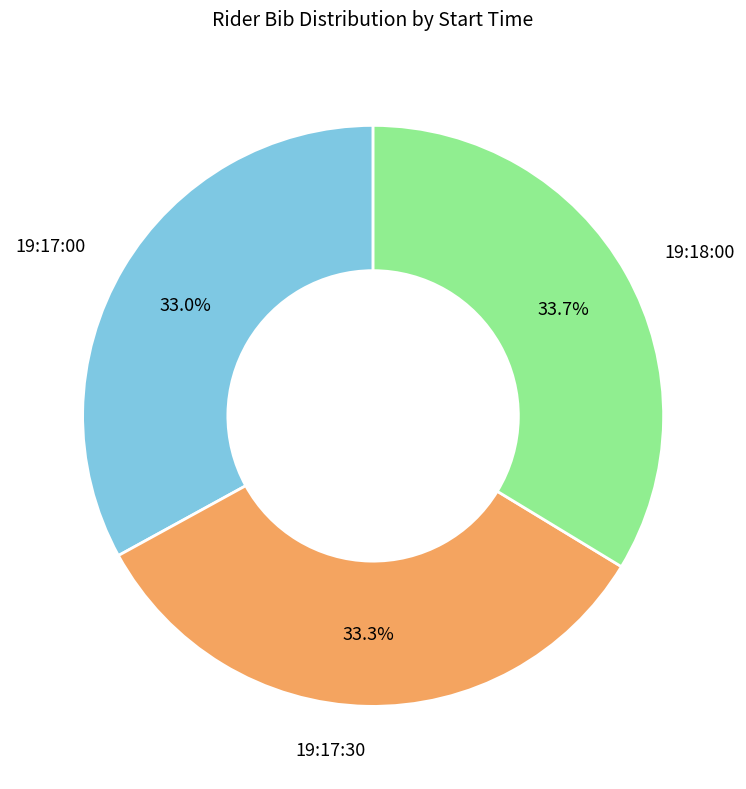

Does any single category account for the majority?

No